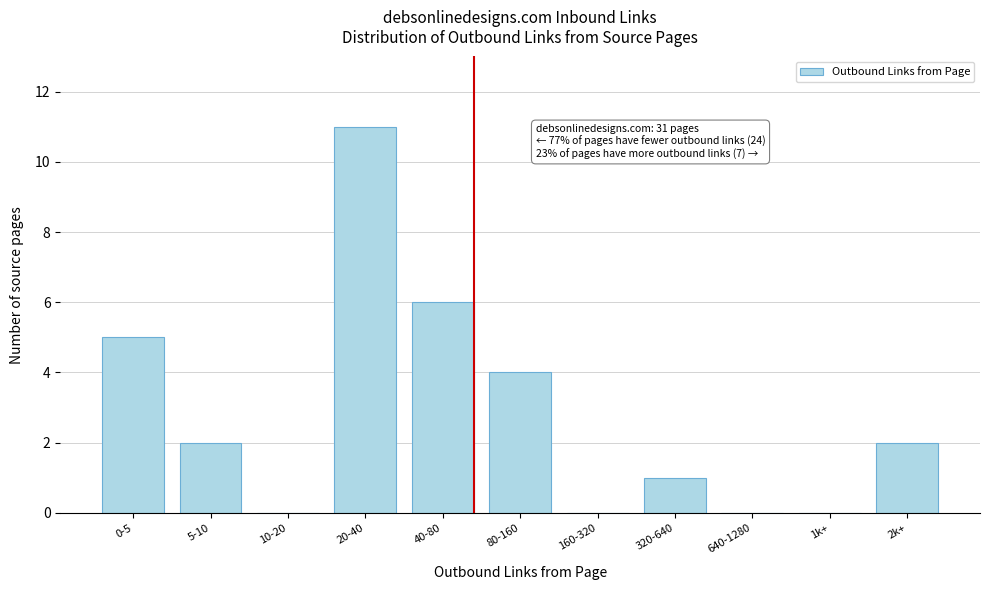

Reading right to left, extract all data points from this chart.

2k+=2	1k+=0	640-1280=0	320-640=1	160-320=0	80-160=4	40-80=6	20-40=11	10-20=0	5-10=2	0-5=5